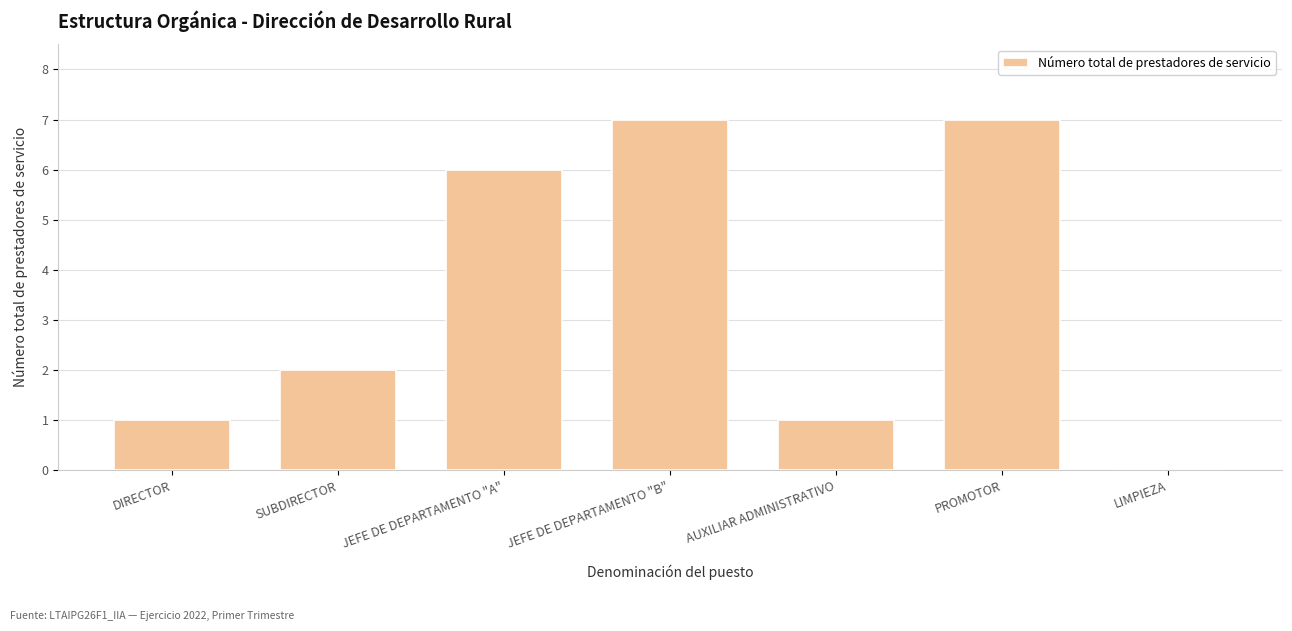

What is the sum of the values at AUXILIAR ADMINISTRATIVO and SUBDIRECTOR?

3